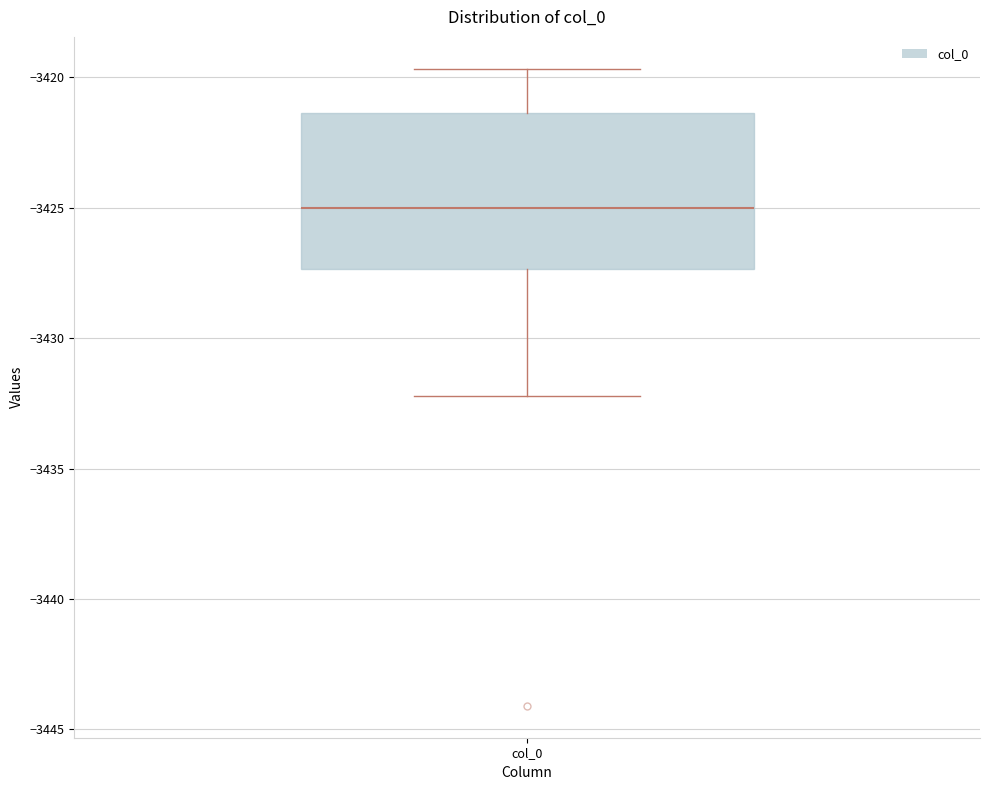

Transcribe this box plot: give where the median line is, the range the box spans, and where the two whiskers end, as read against the y-axis. The values are not printed on the chart, so give them approximately, as read against the axis.

median -3425.0, box -3427.5 to -3421.5, whiskers -3432.0 to -3419.5